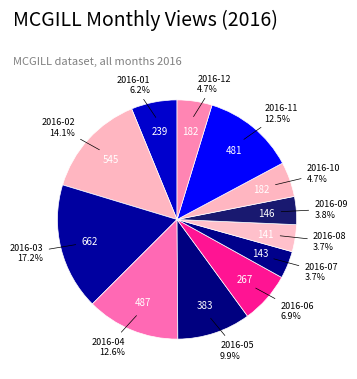

Approximately how many times larger is the value at 2016-08 compared to 2016-01?

0.6